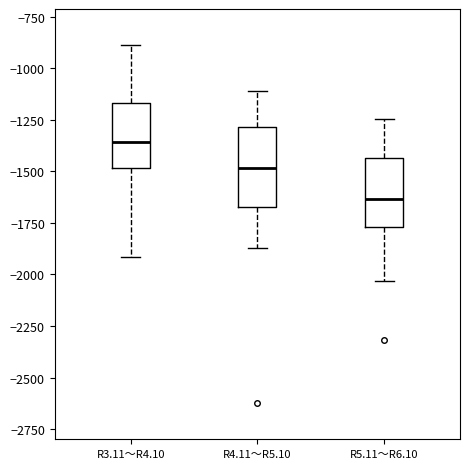

Which box has the highest median line?

R3.11～R4.10